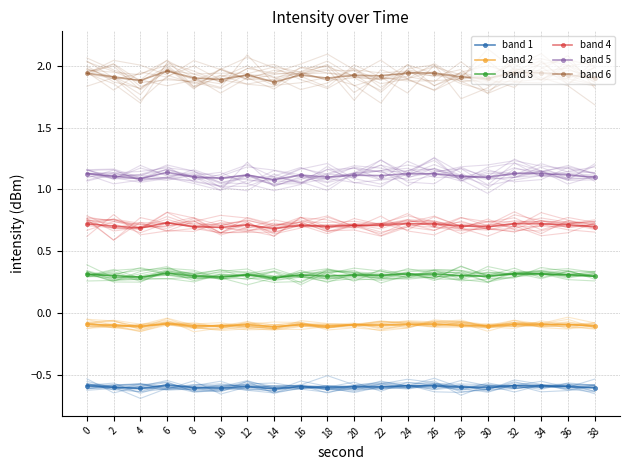

Read the band 3 value at 28.

0.3